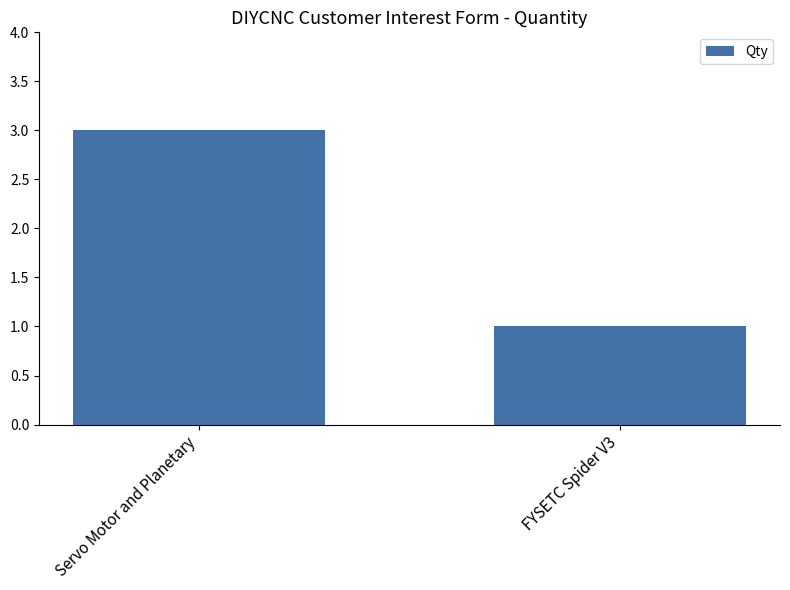

Are the bars horizontal?

No